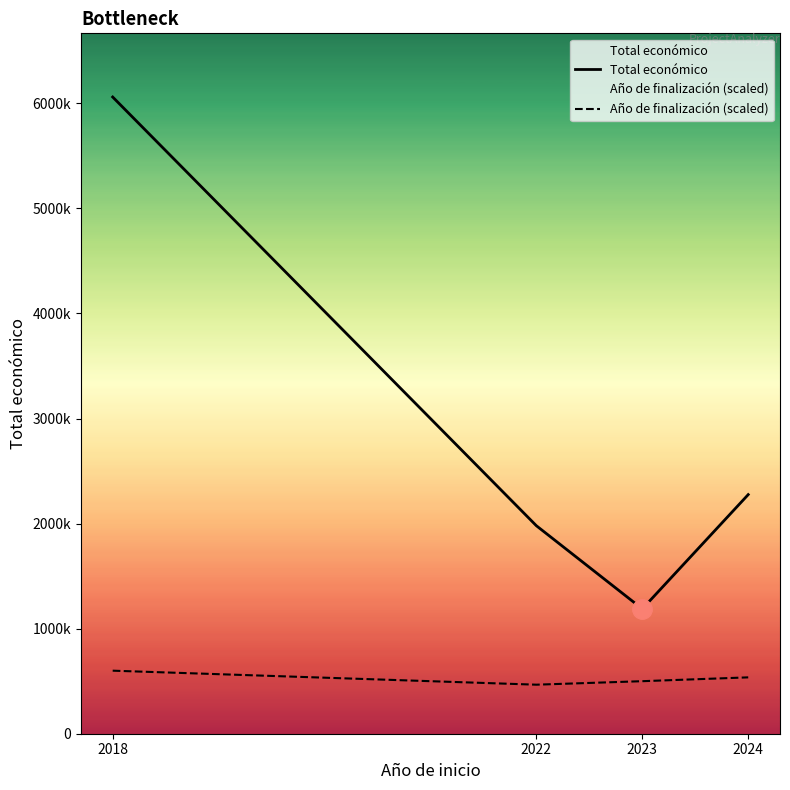

How many values in the Total económico series exceed 2275880?

1